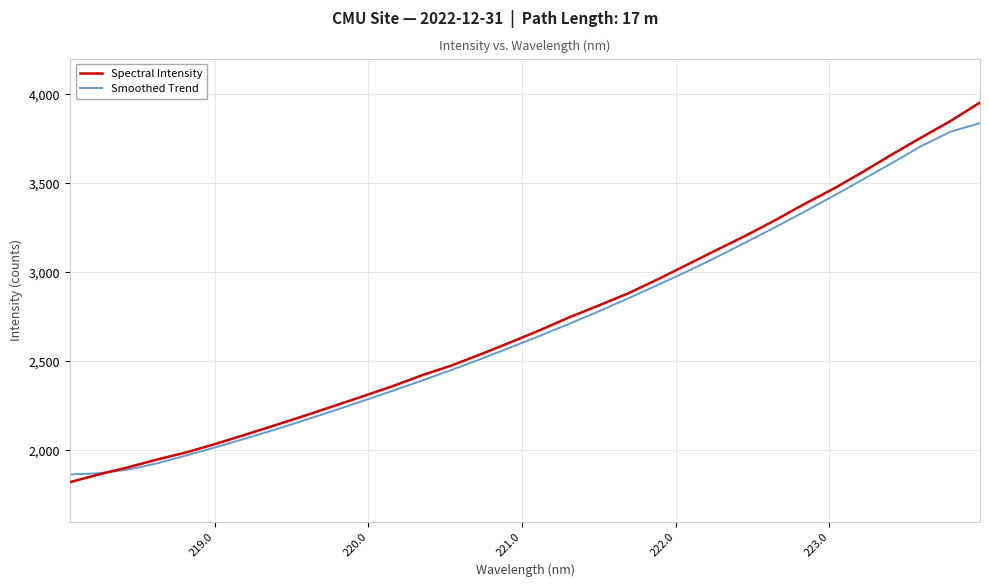

What is the minimum value shown in the chart?

1821.8